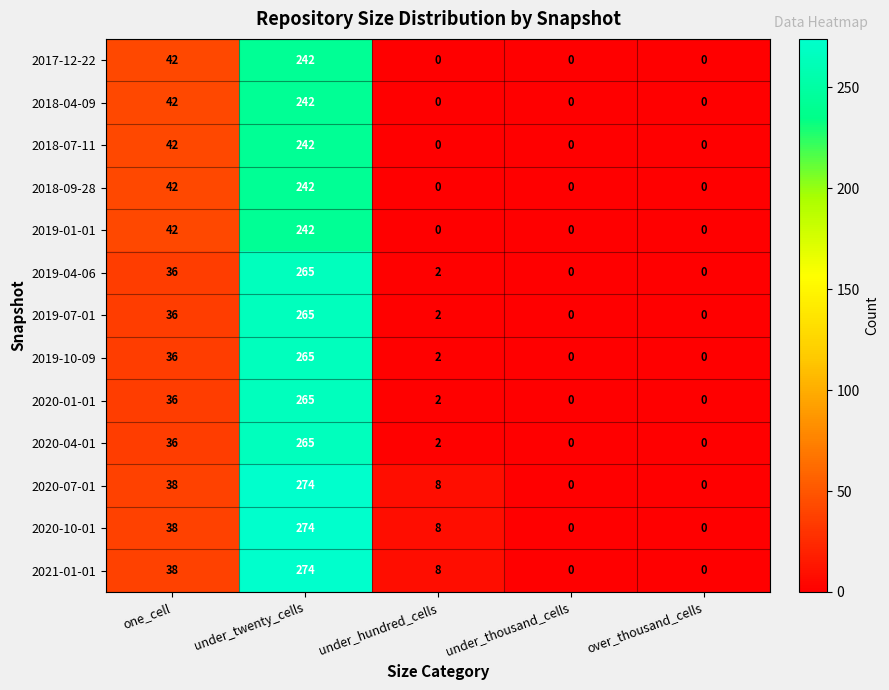

What is the spread (max minus min) of values at under_twenty_cells?

32